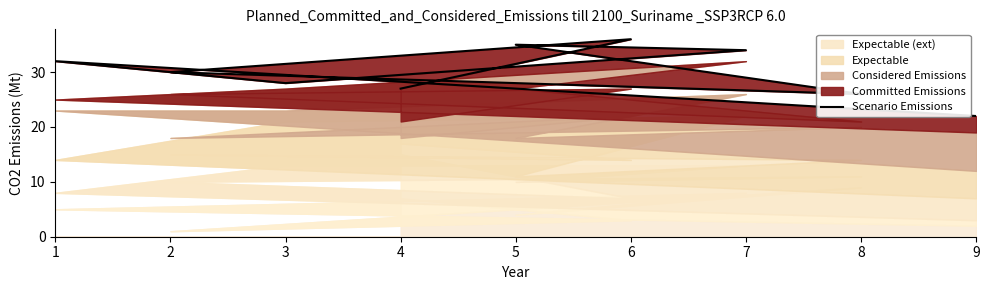

How many points are lower than both their immediate neighbors (excluding endpoints)?

2